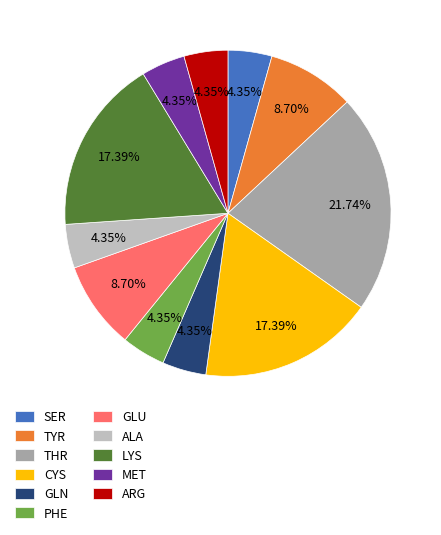

How many slices are in this pie chart?

11